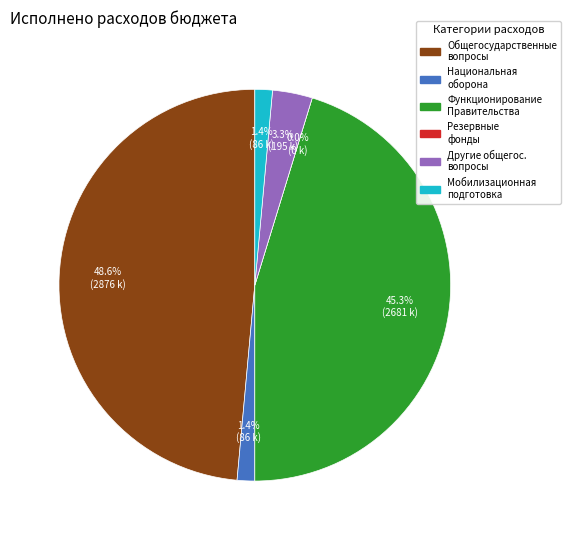

What is the total percentage of Общегосударственные вопросы and Национальная оборона?

50.0%